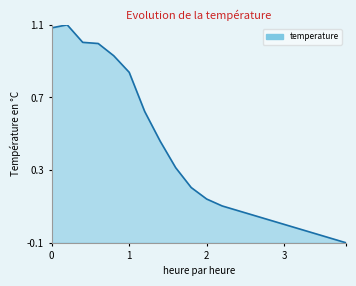

What is the difference between the maximum and minimum values?

1.2